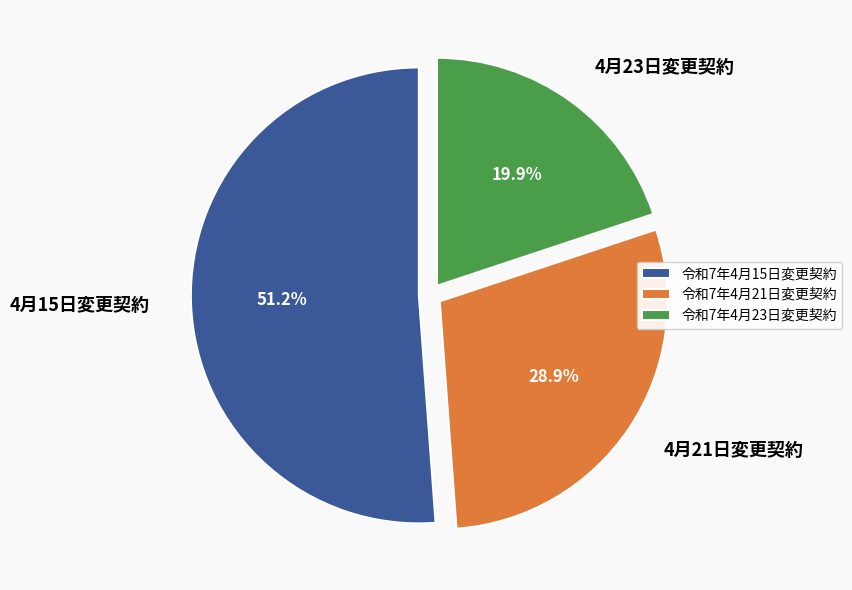

Count the number of slices in the pie.

3